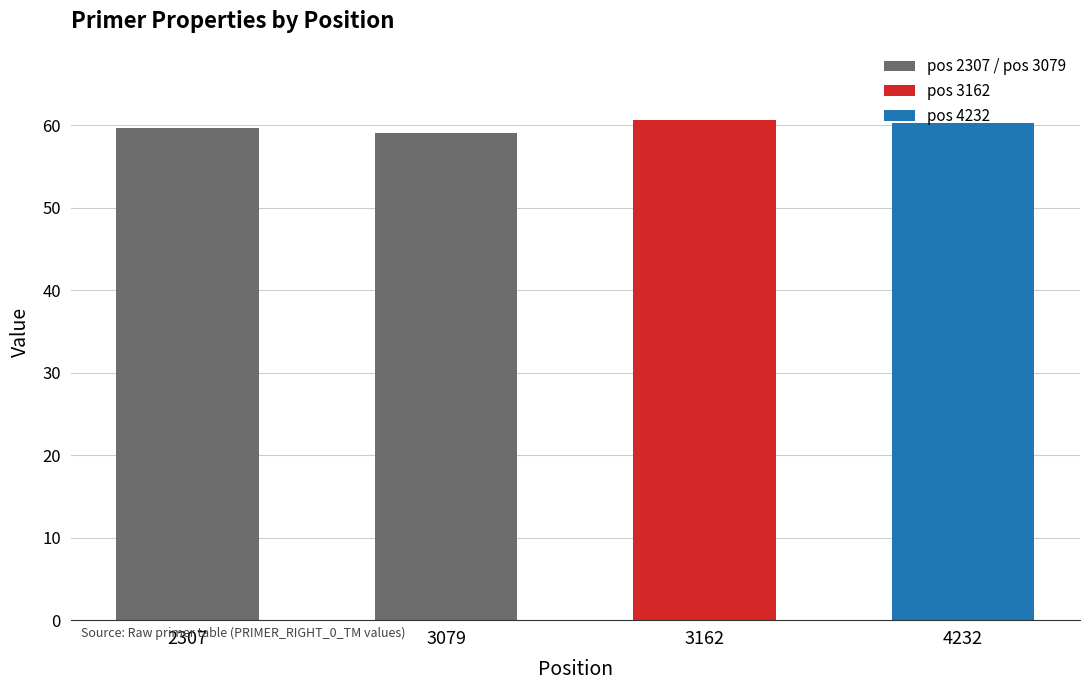

Which label corresponds to the smallest value in the chart?

3079